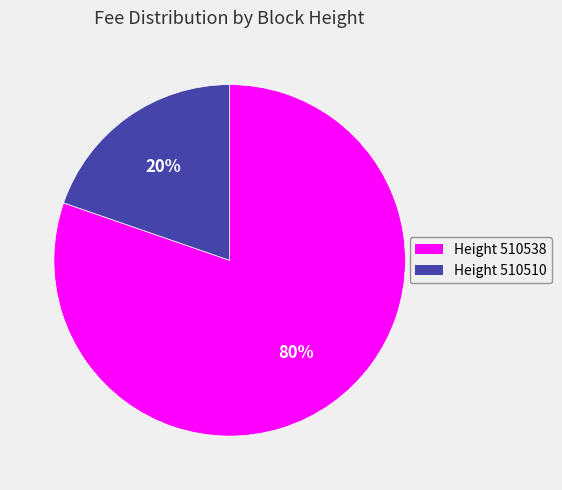

To the nearest percent, what is the average slice percentage?

50%